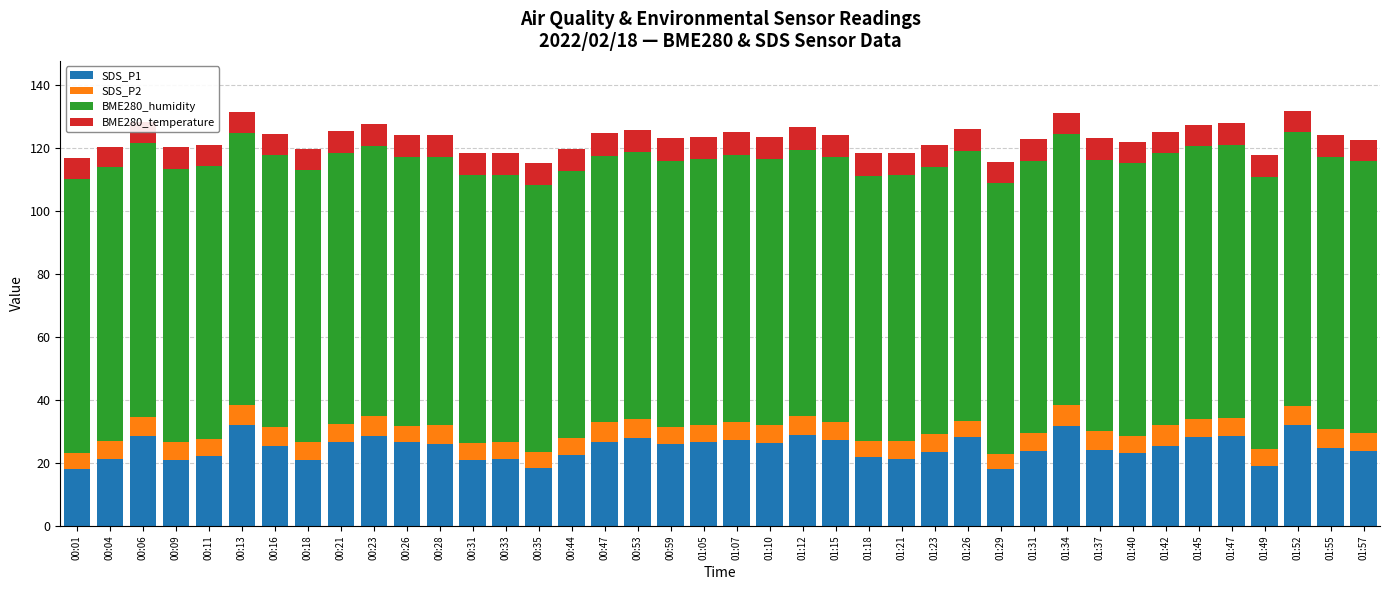

What is the highest value of the SDS_P1 series?

32.2